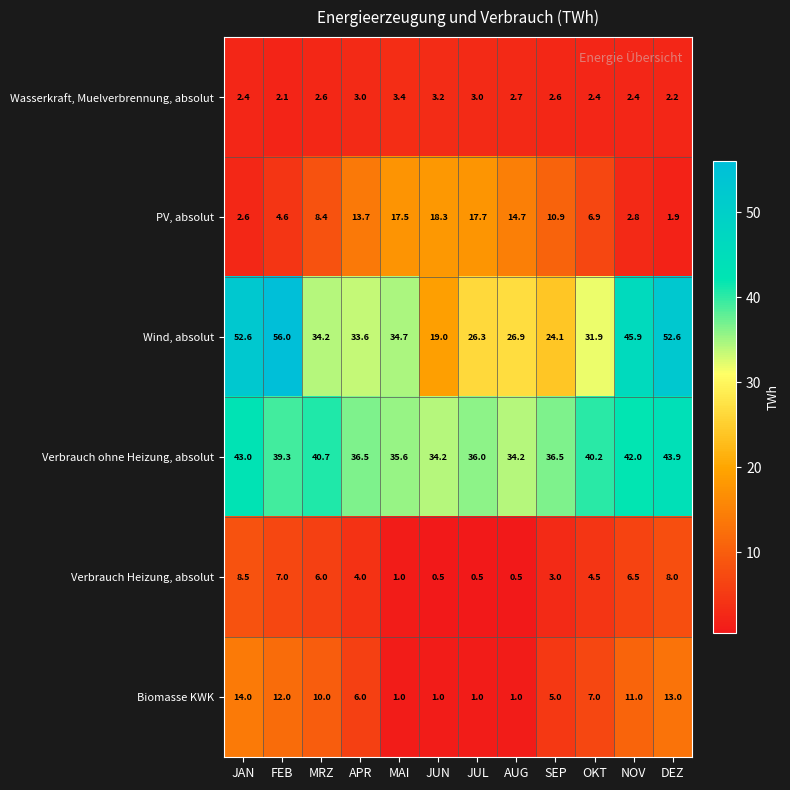

Where is Biomasse KWK nearest to the value 7?

OKT